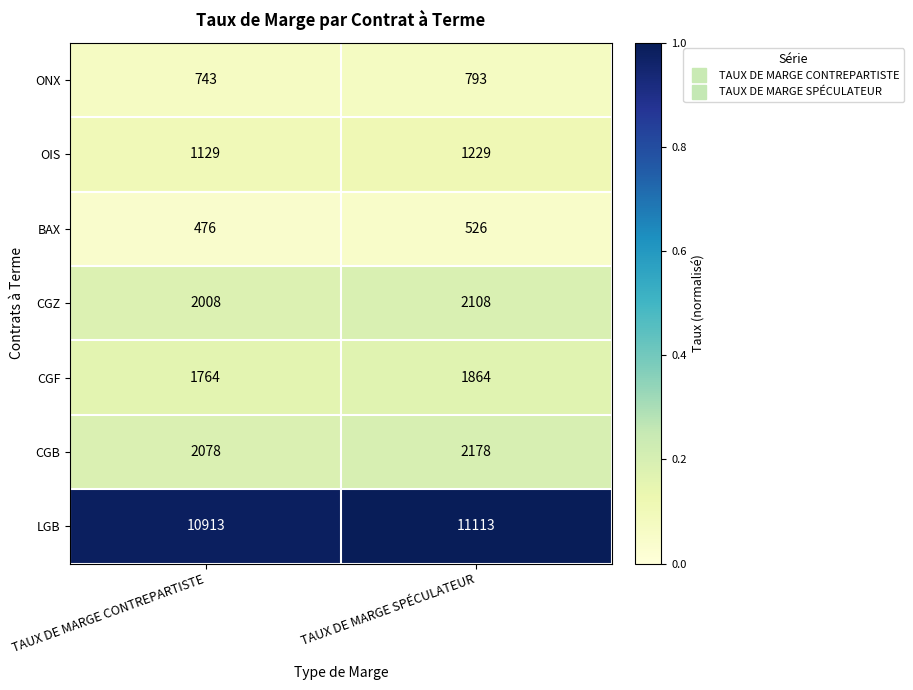

Which series has the largest range (max minus min)?

LGB